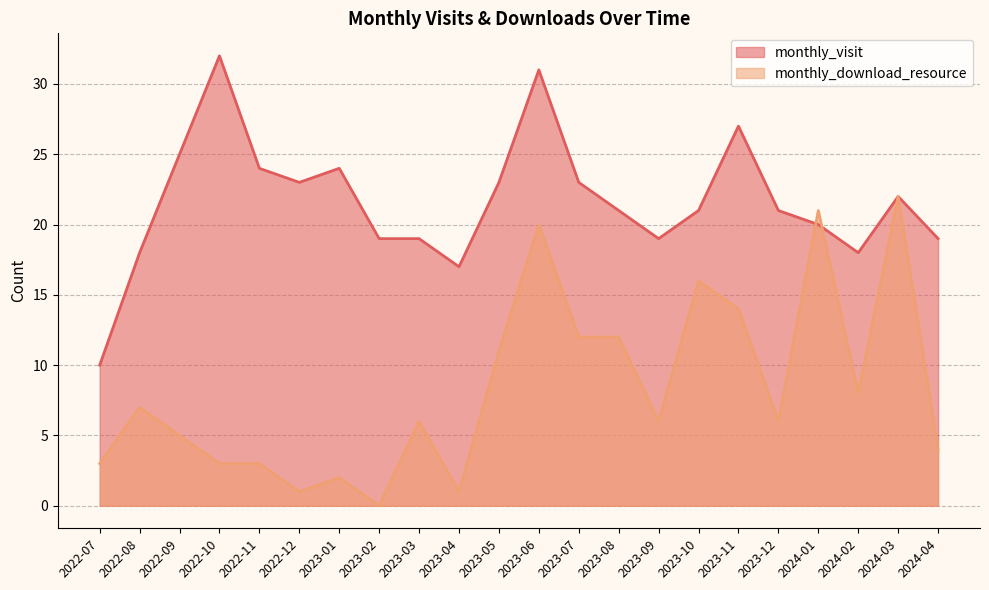

List the labels in order of monthly_download_resource value, largest first.

2024-03, 2024-01, 2023-06, 2023-10, 2023-11, 2023-07, 2023-08, 2023-05, 2024-02, 2022-08, 2023-03, 2023-09, 2023-12, 2022-09, 2024-04, 2022-07, 2022-10, 2022-11, 2023-01, 2022-12, 2023-04, 2023-02